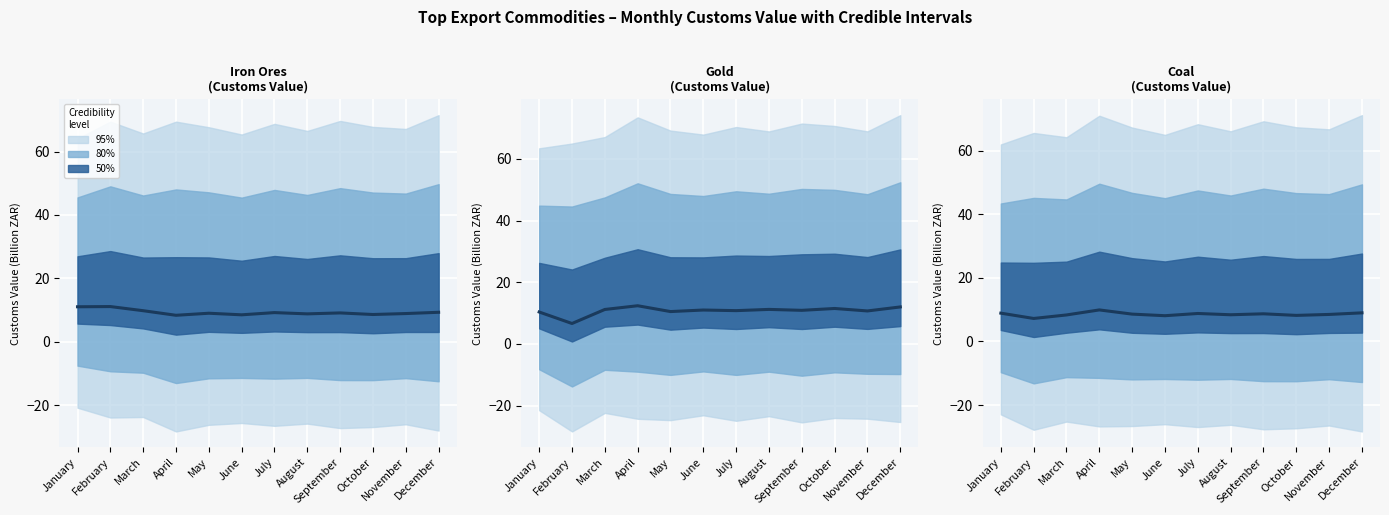

Which has a higher value, January or July?

January